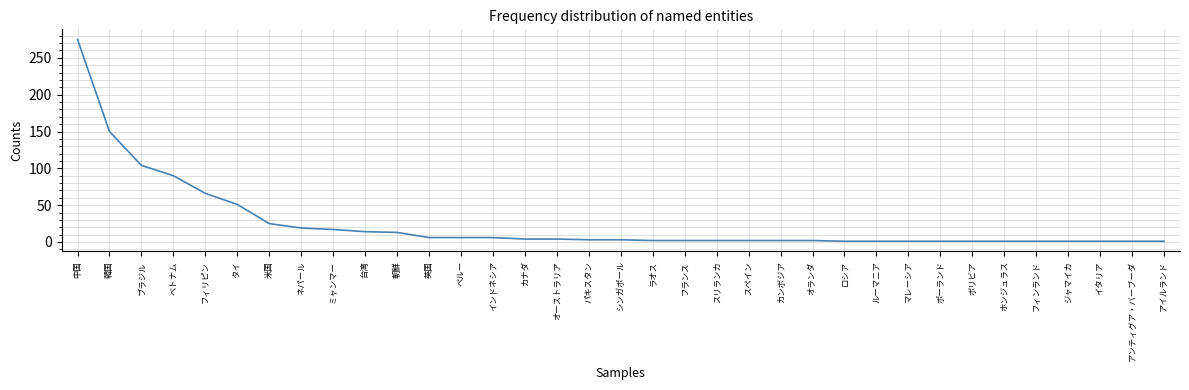

At which label is the value closest to 138?

韓国